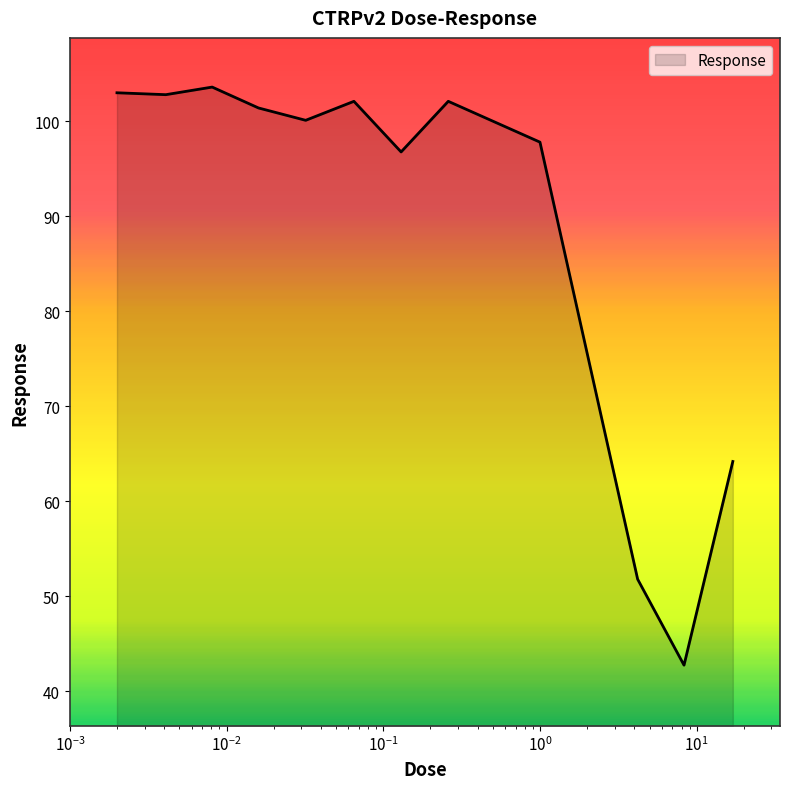

What is the difference between the maximum and minimum values?

60.9